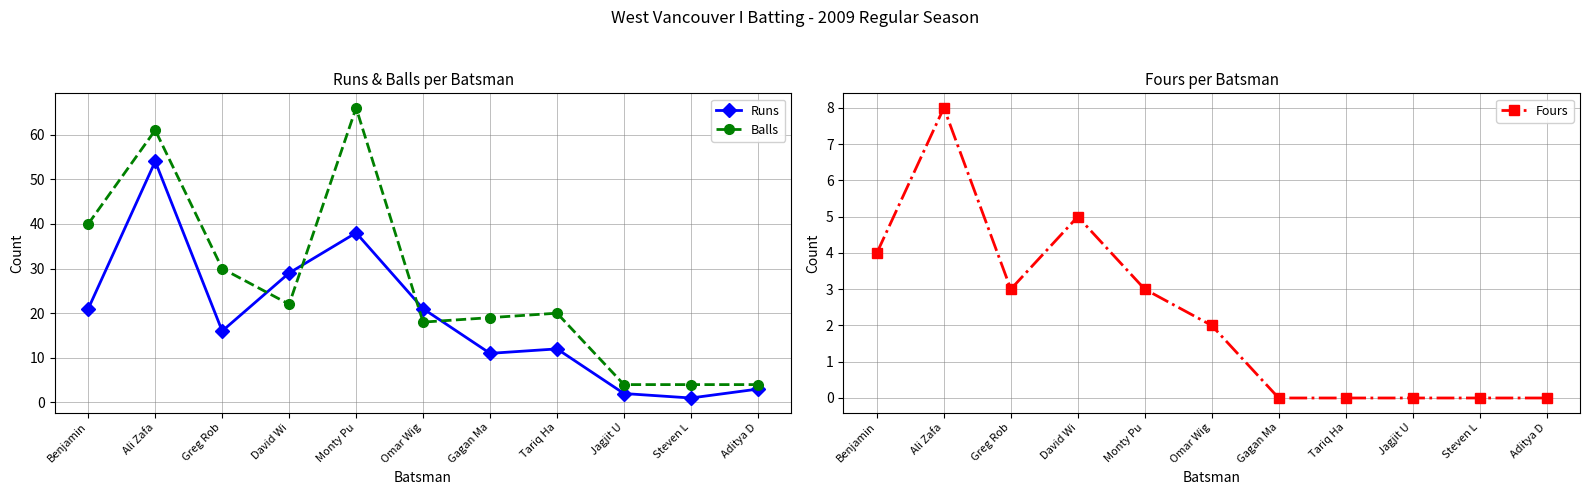

Which series has the widest spread of values?

Balls